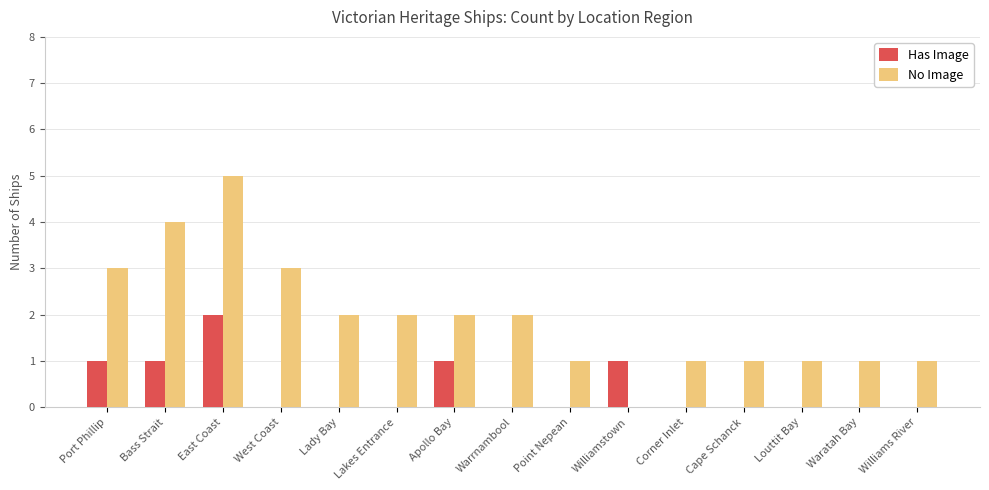

Which series changed the most between West Coast and Lady Bay?

No Image